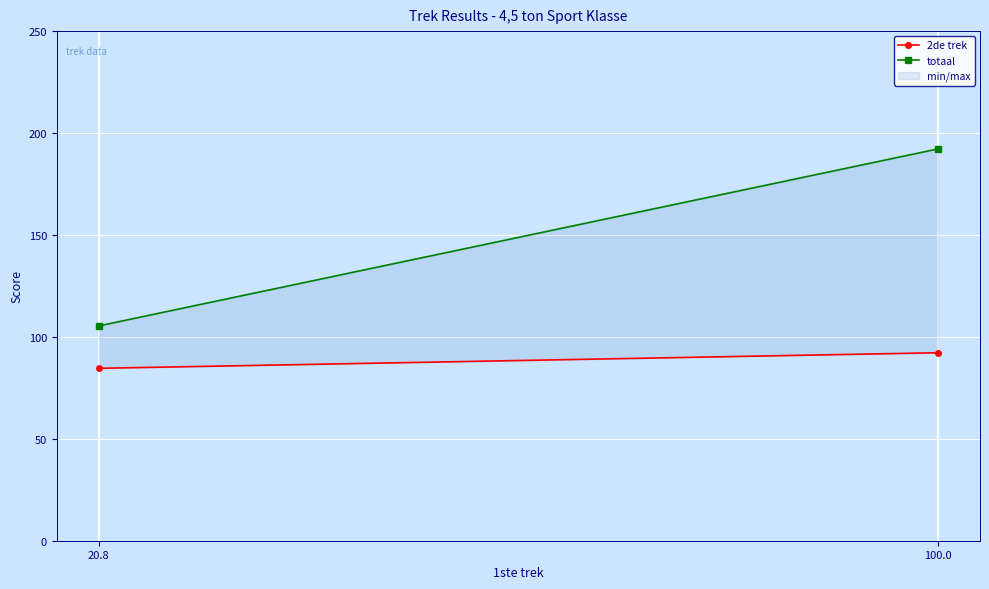

What is the average value of the 2de trek series?

88.4